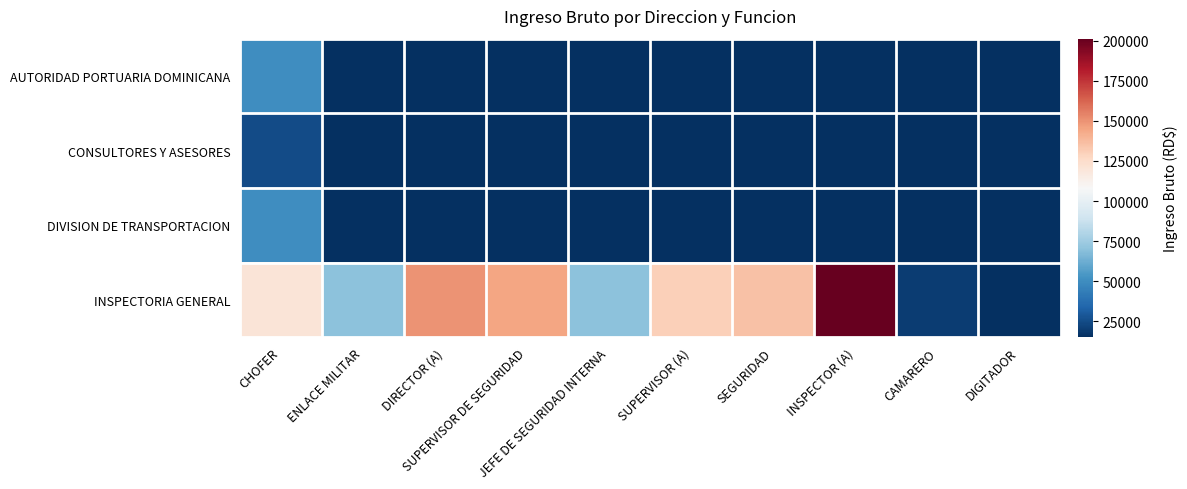

What is the difference between the highest and lowest values at INSPECTOR (A)?

201174